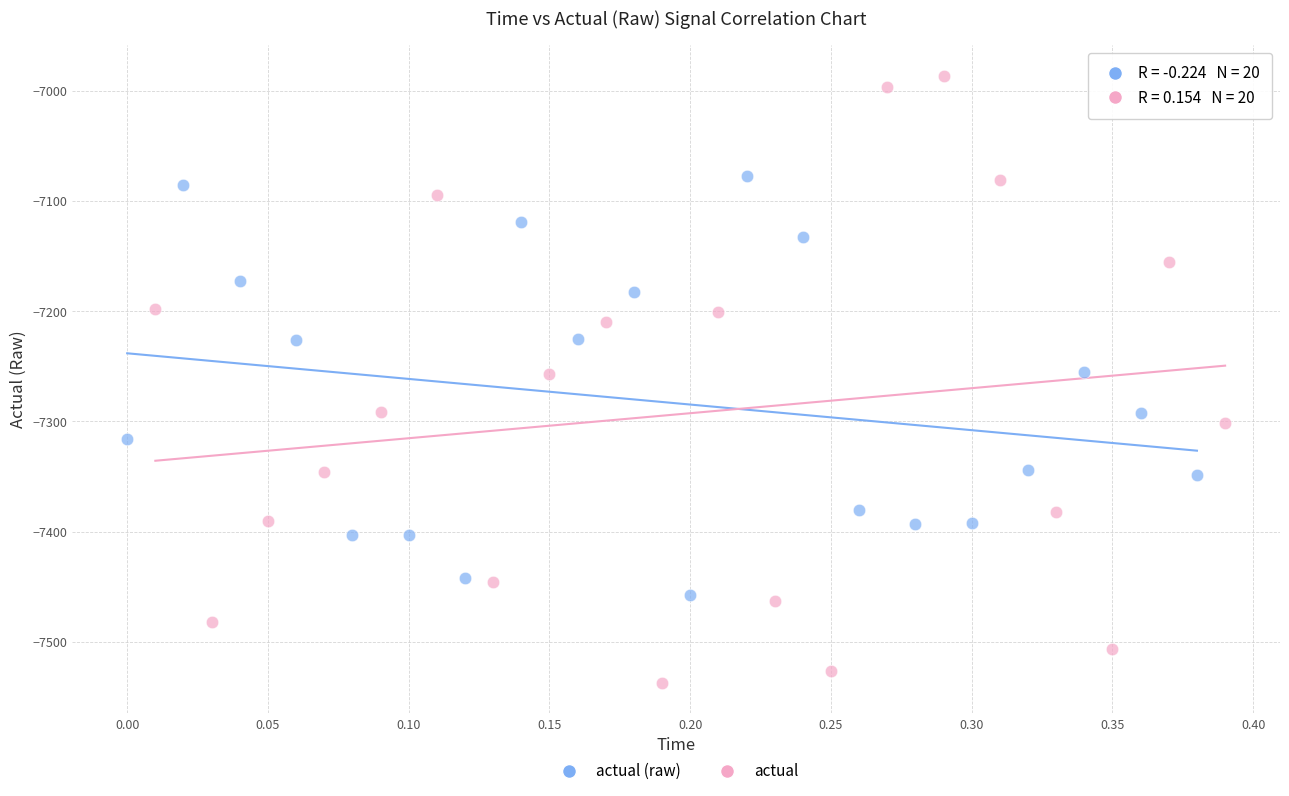

Which series has the largest Y range (max minus min)?

actual